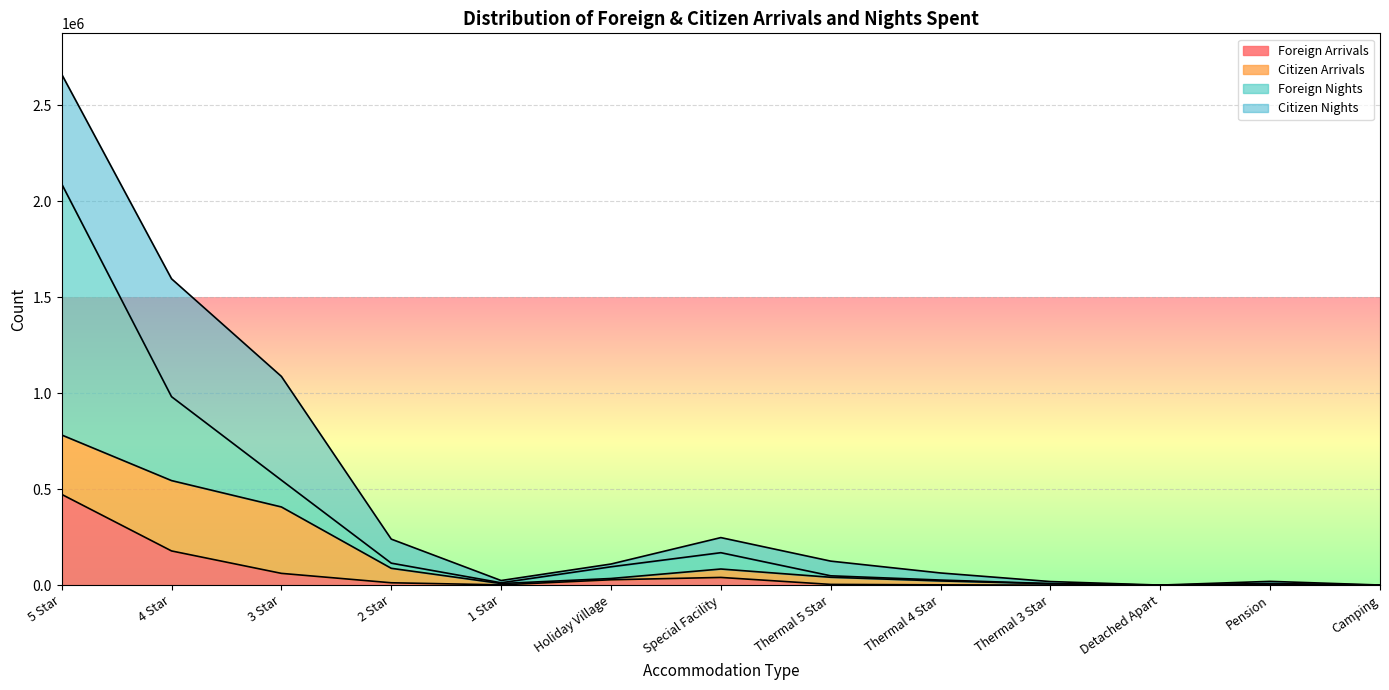

At which category is the sum across all series the highest?

5 Star